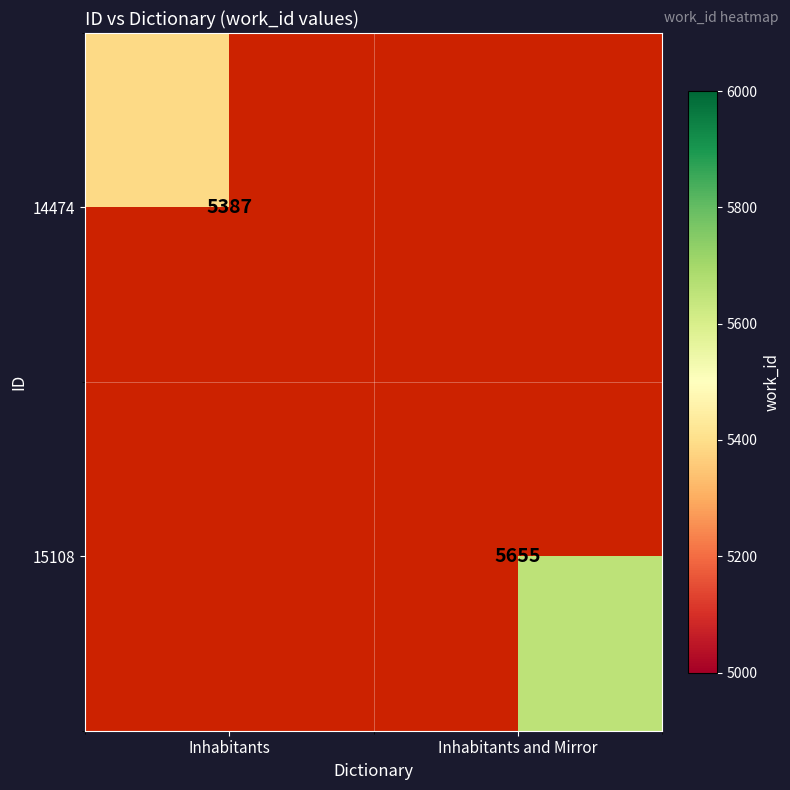

Is it true that 15108 equals 5655 at Inhabitants and Mirror?

True